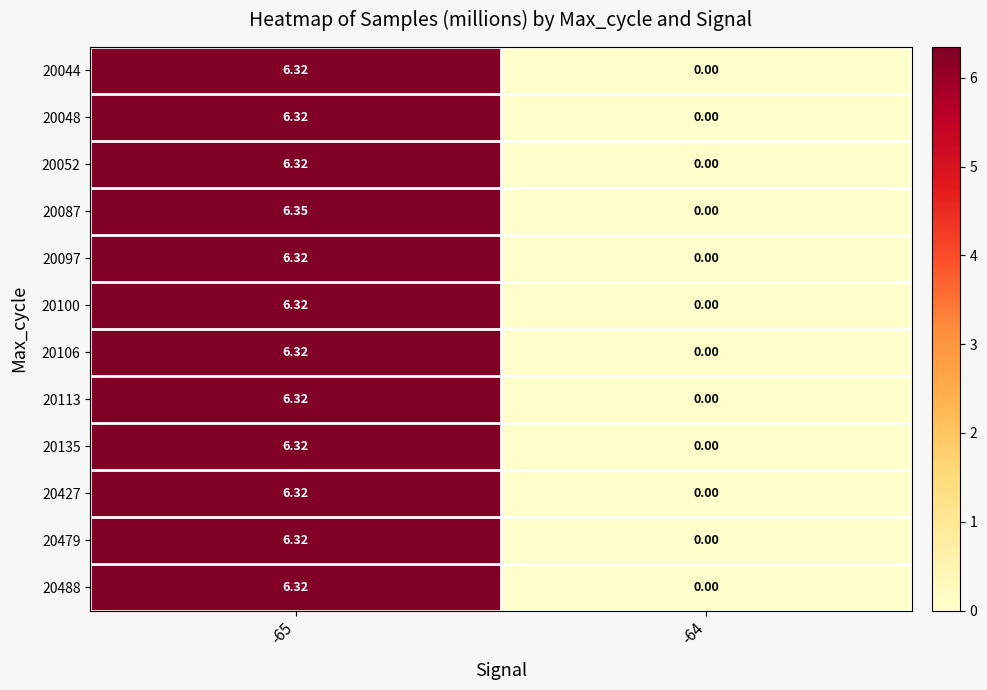

Is the value of 20113 at -64 greater than the value of 20097 at -65?

No